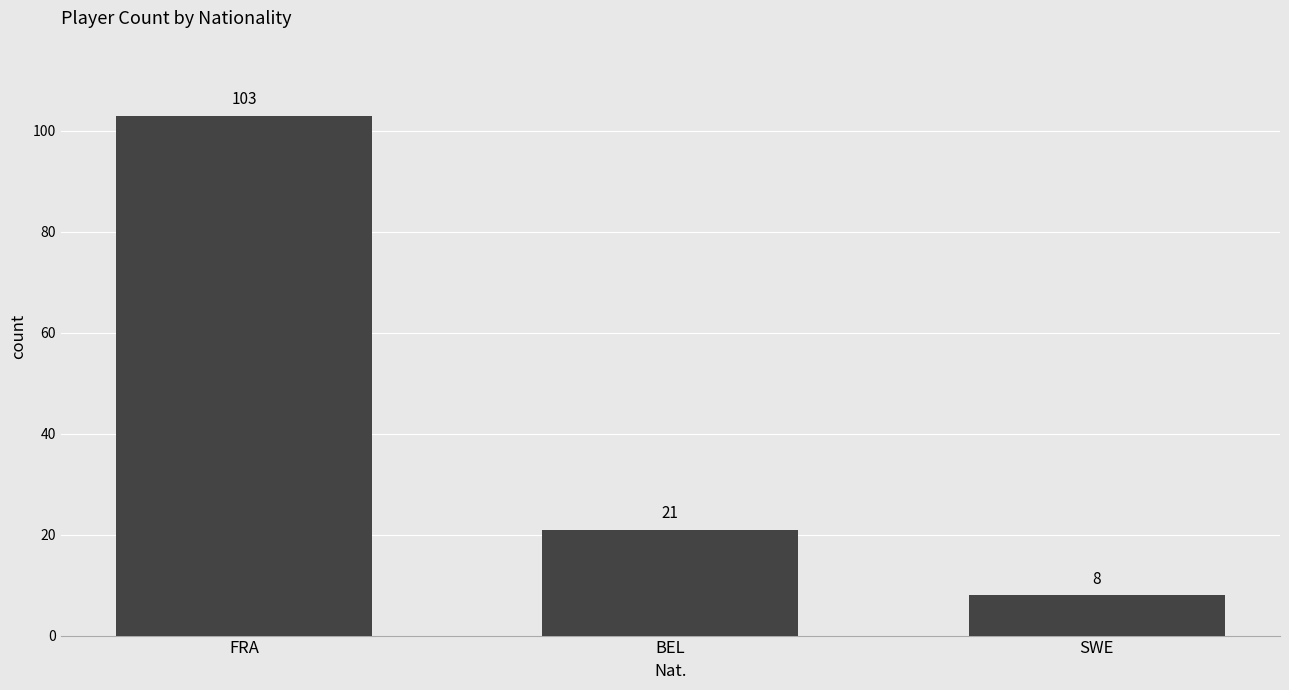

At which category does the chart reach its minimum across all series?

SWE